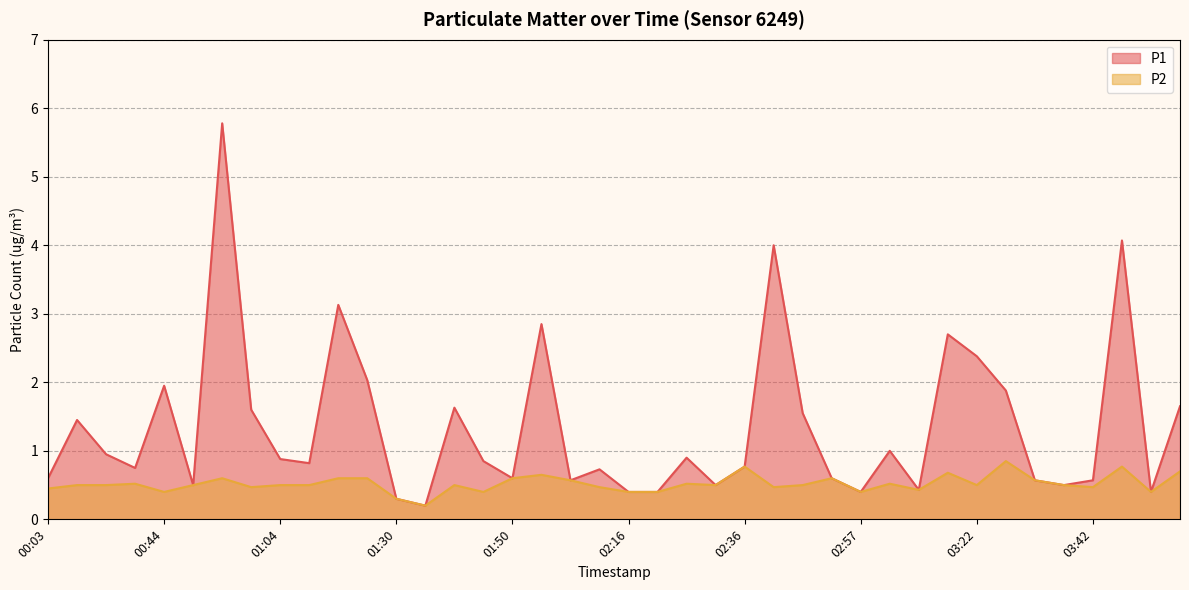

How many distinct data groups are displayed?

2